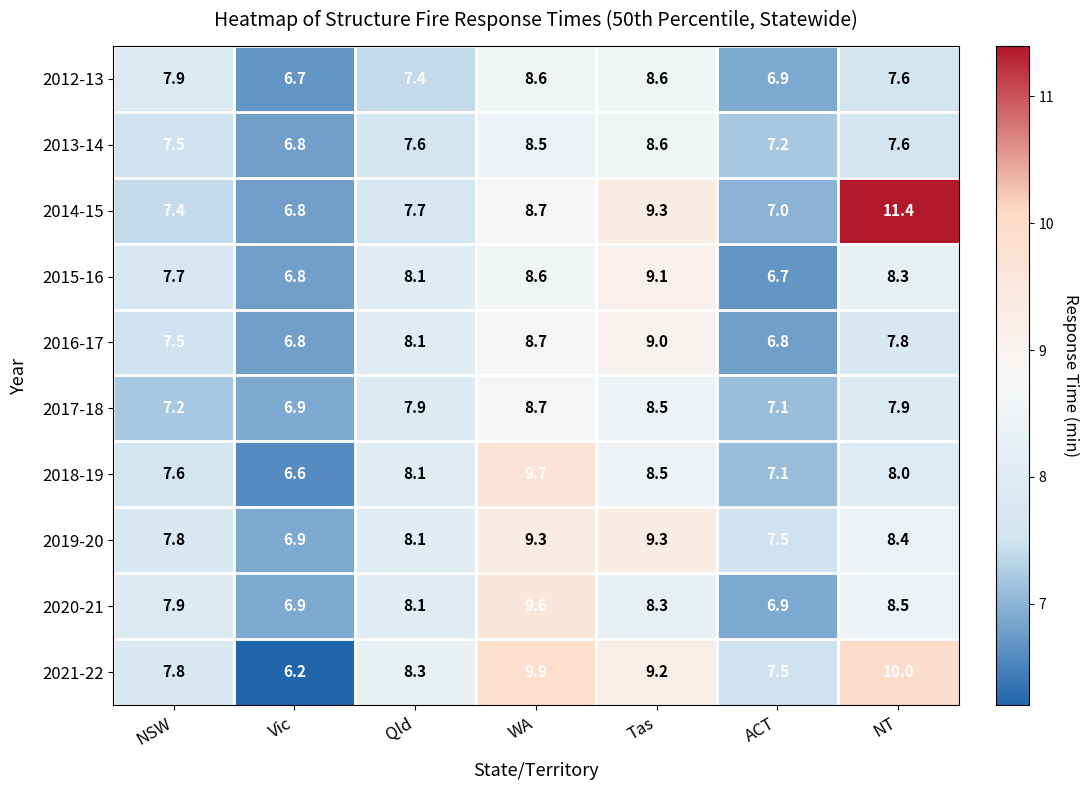

What is the maximum value shown in the chart?

11.4